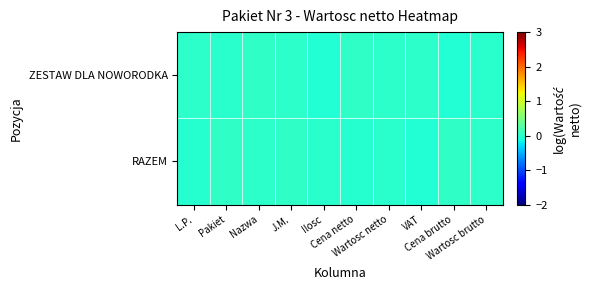

List the series in order of their overall mean, highest first.

ZESTAW DLA NOWORODKA, RAZEM